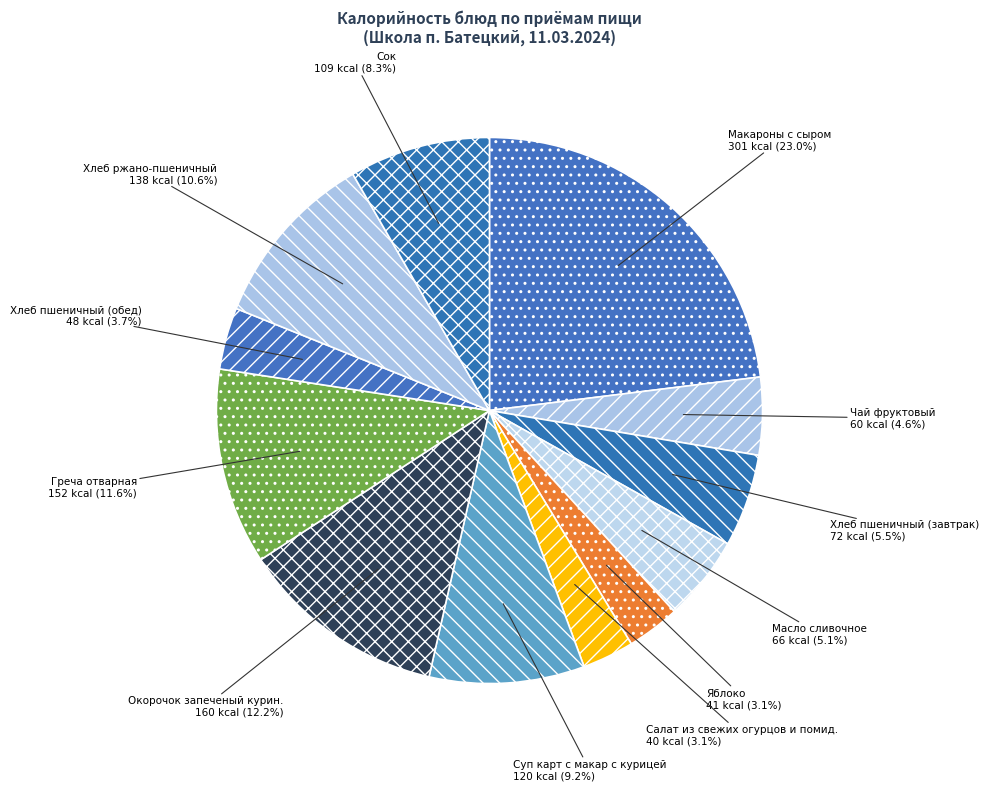

Is Макароны с сыром the majority of the pie?

No